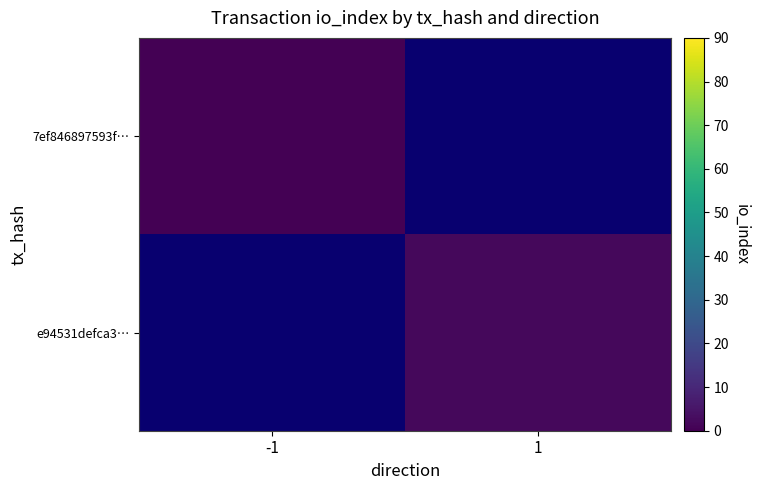

Is it true that e94531defca3… equals 3.1 at 1?

False